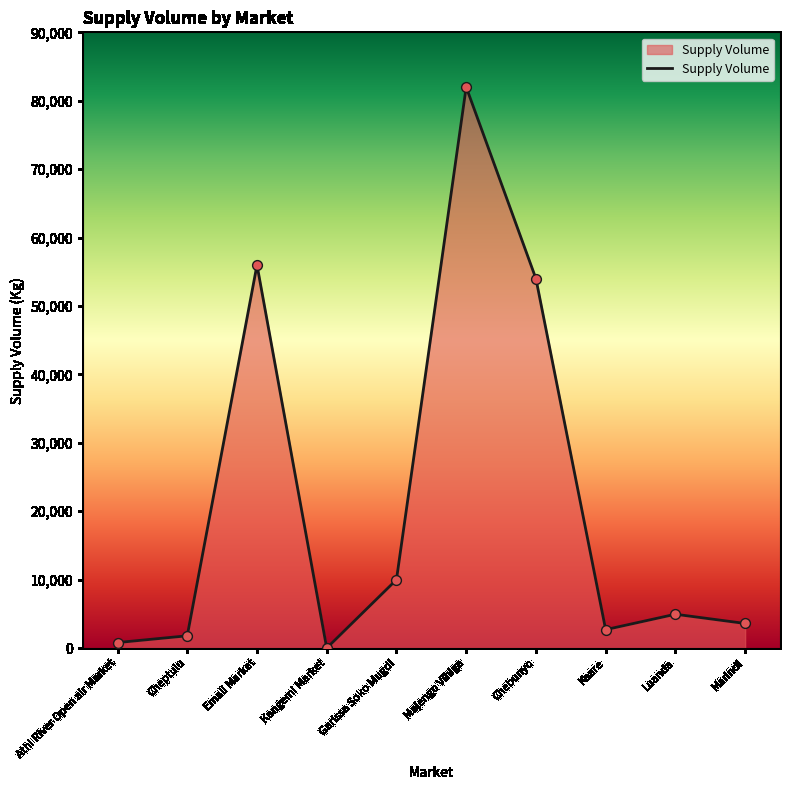

Which has a higher value, Garissa Soko Mugdi or Majengo Vihiga?

Majengo Vihiga